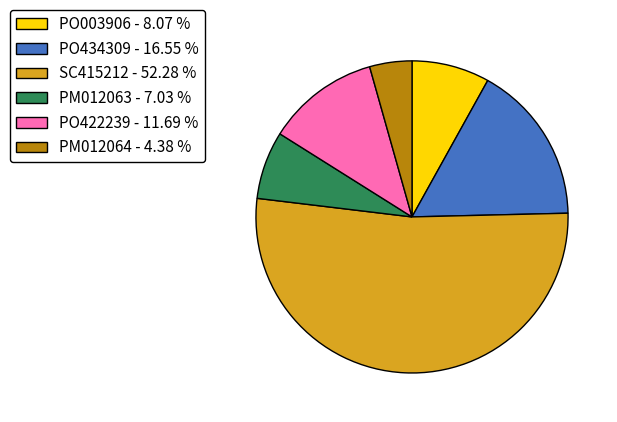

Approximately how many times larger is the value at SC415212 compared to PO422239?

4.5